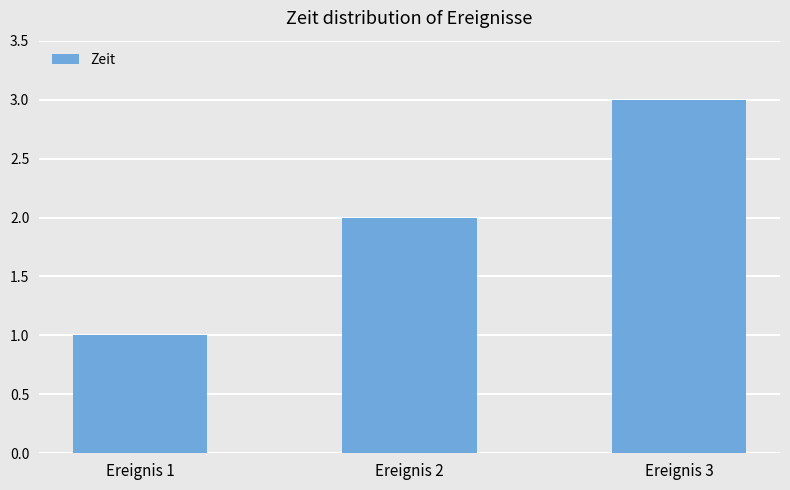

What is the change in value from Ereignis 2 to Ereignis 3?

+1